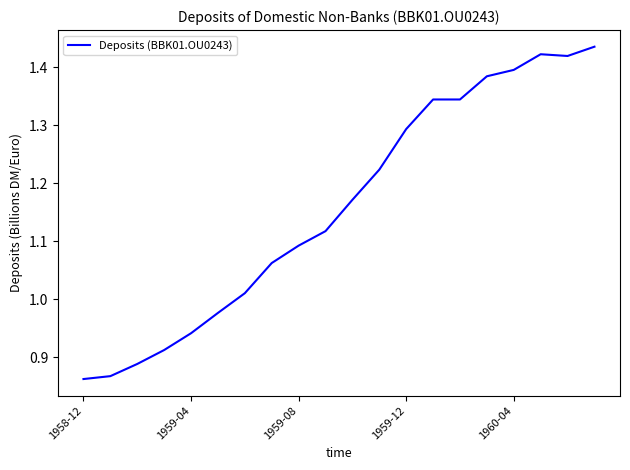

What is the difference between the maximum and minimum values?

0.6